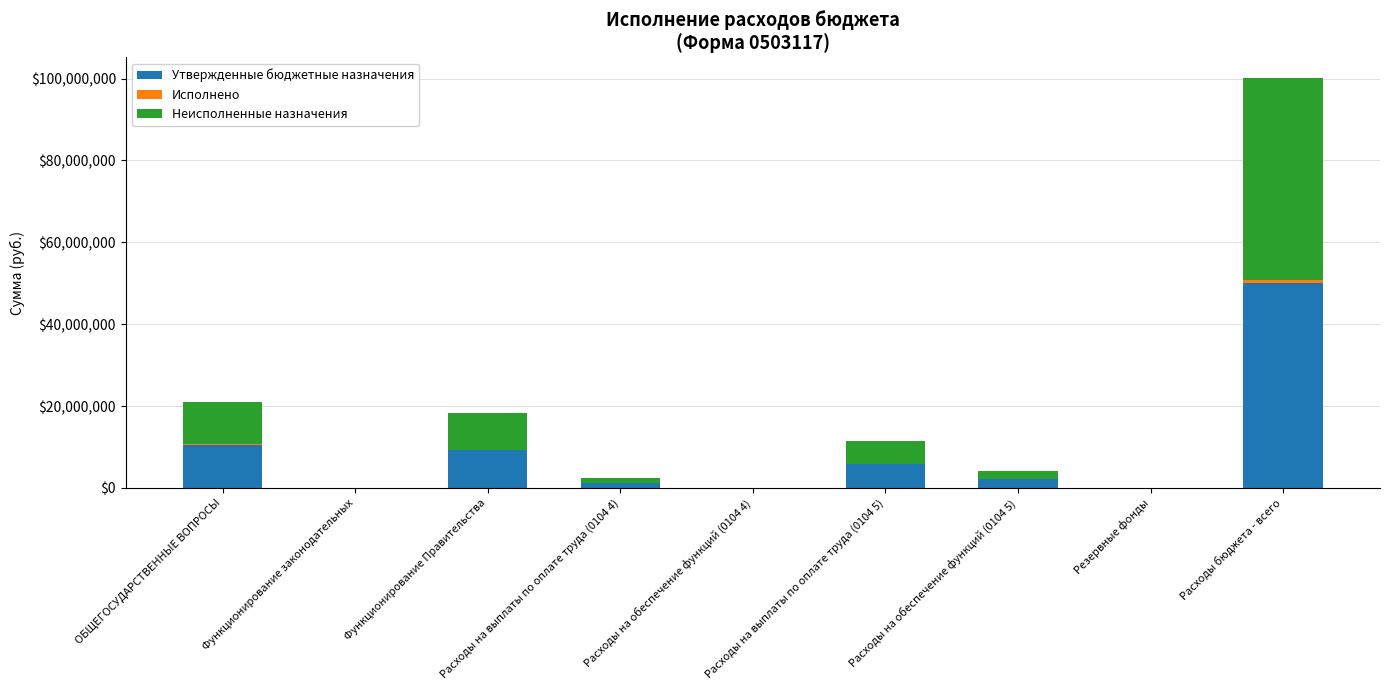

Are the bars horizontal?

No